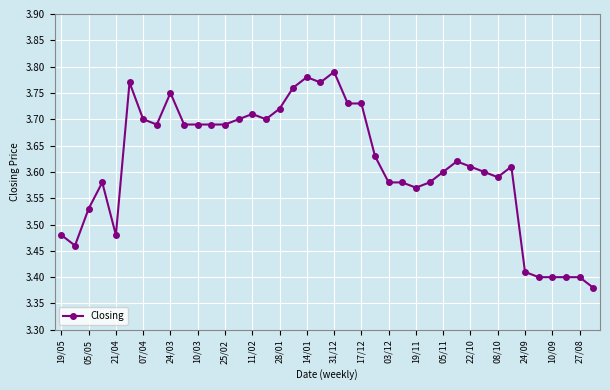

What is the sum of all values?

144.6